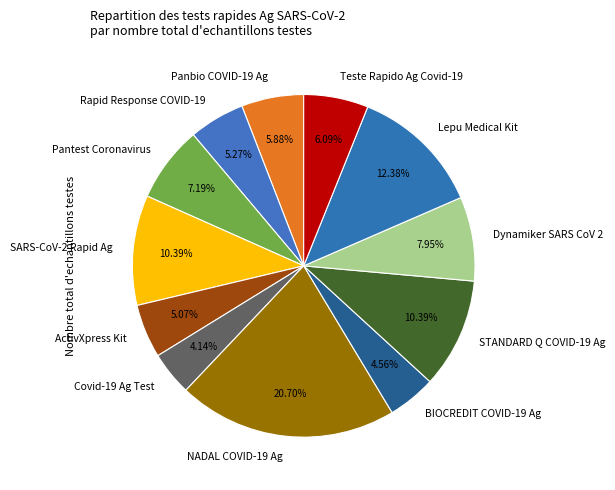

To the nearest percent, what is the difference between the SARS-CoV-2 Rapid Ag and BIOCREDIT COVID-19 Ag slice percentages?

6%